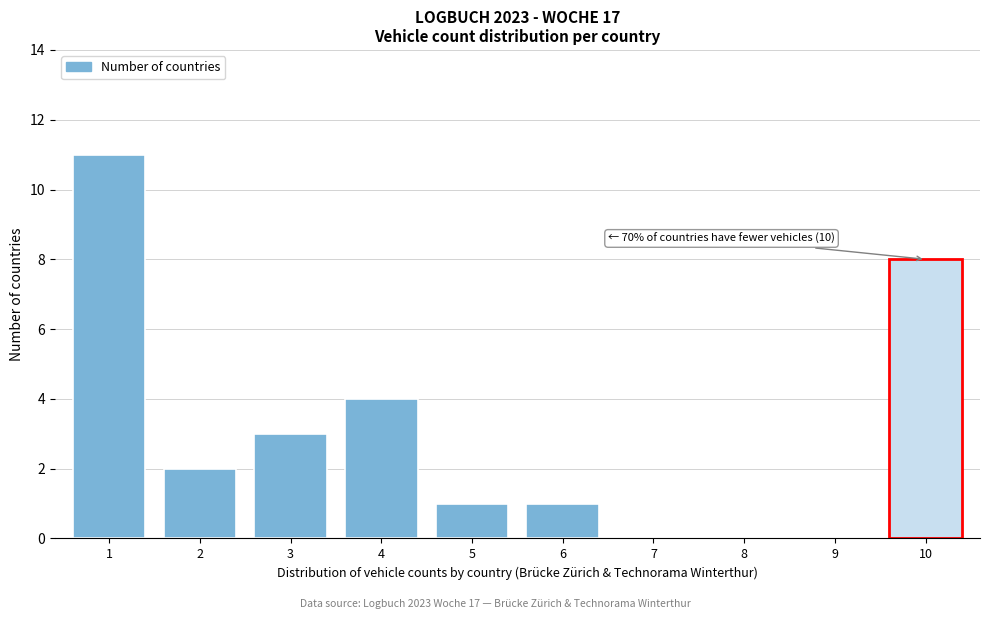

Reading left to right, what are all the values shown in this chart?

1=11	2=2	3=3	4=4	5=1	6=1	7=0	8=0	9=0	10=8